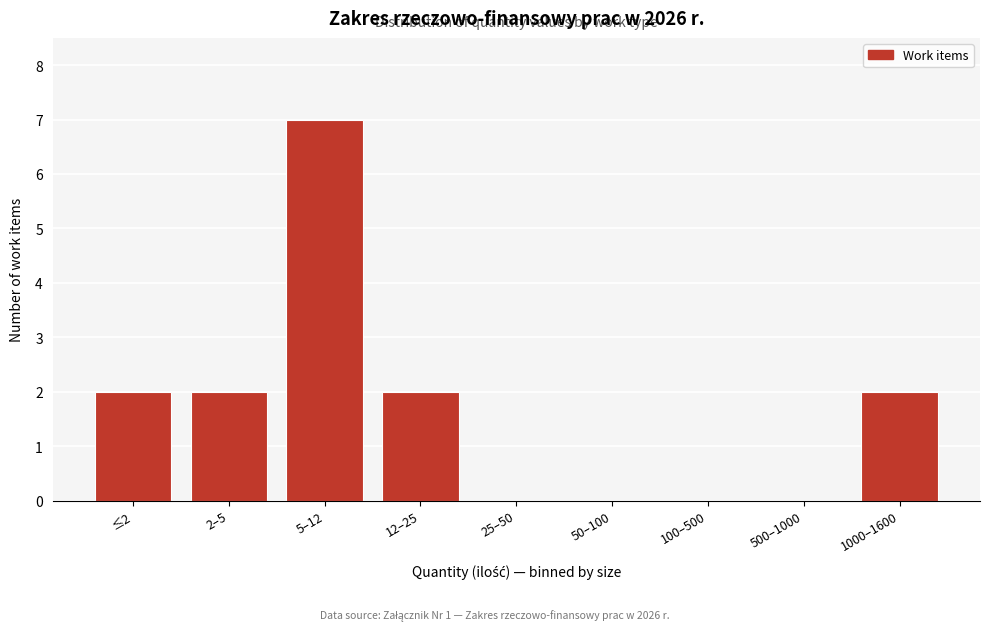

Reading left to right, transcribe all the data shown in this chart.

≤2=2	2–5=2	5–12=7	12–25=2	25–50=0	50–100=0	100–500=0	500–1000=0	1000–1600=2